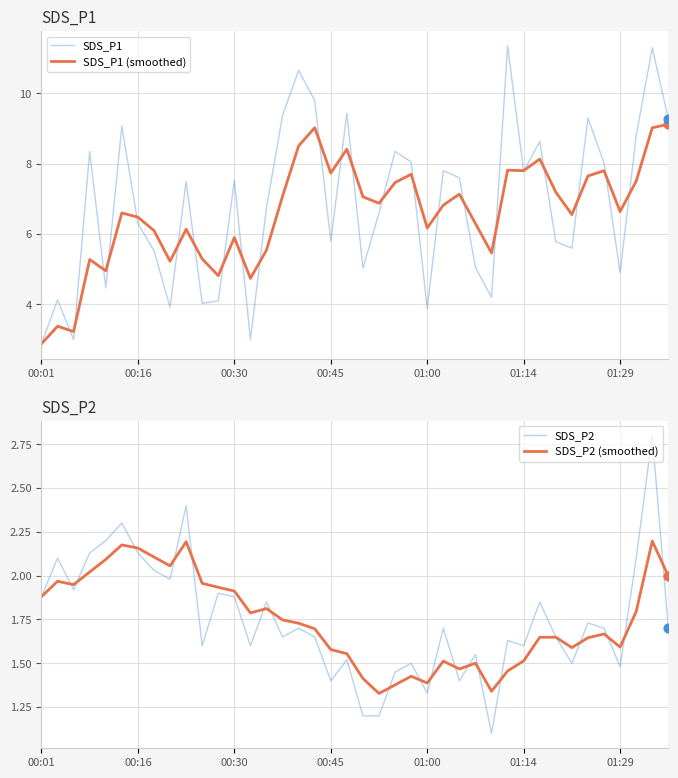

At how many categories does at least one series exceed 7?

23